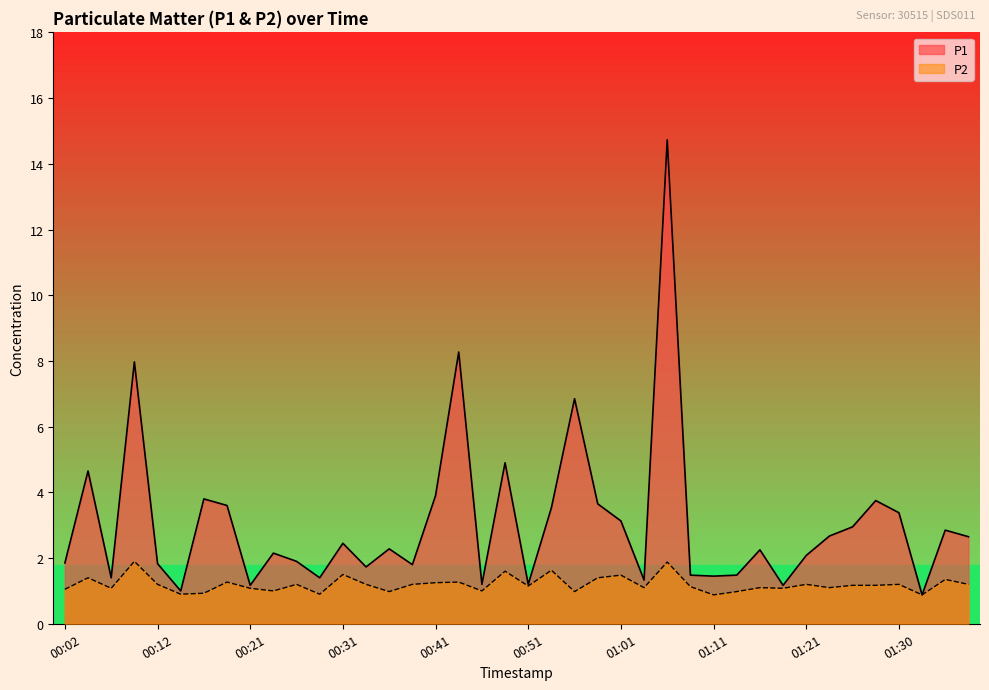

What is the label of the 10th point from the left?

00:24